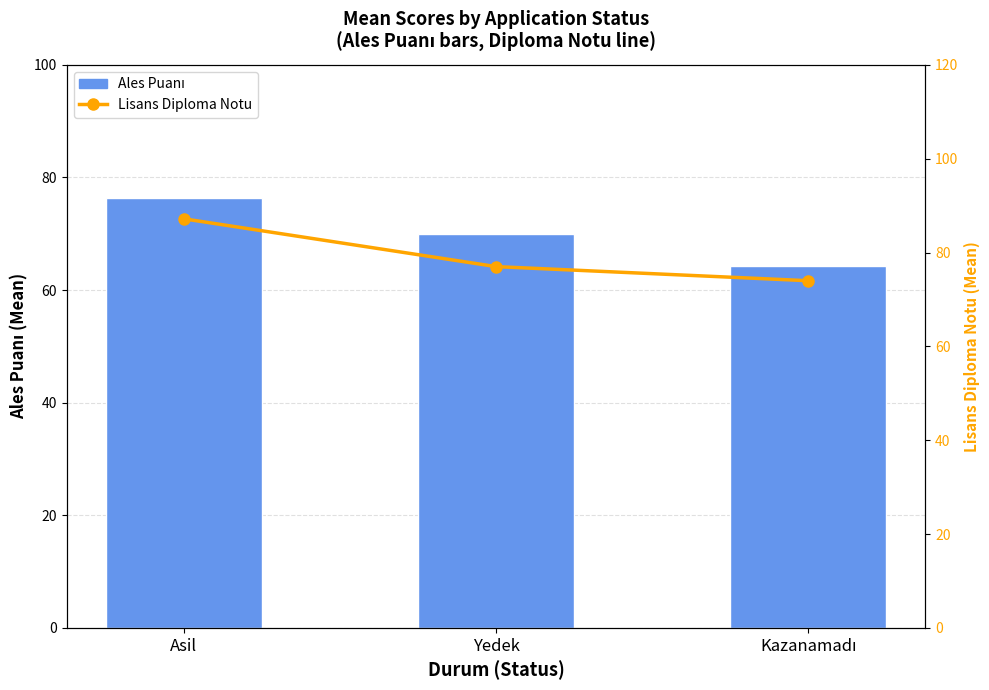

Rank the series by their average value, from lowest to highest.

Ales Puanı, Lisans Diploma Notu